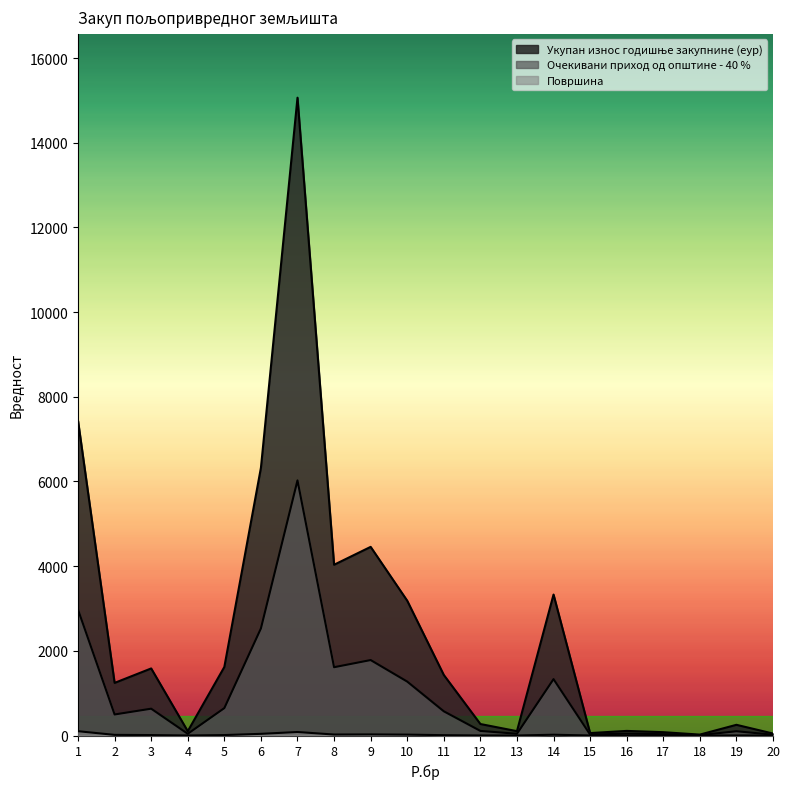

Rank the series at 5 from highest to lowest value.

Укупан износ годишње закупнине (еур), Очекивани приход од општине - 40 %, Површина